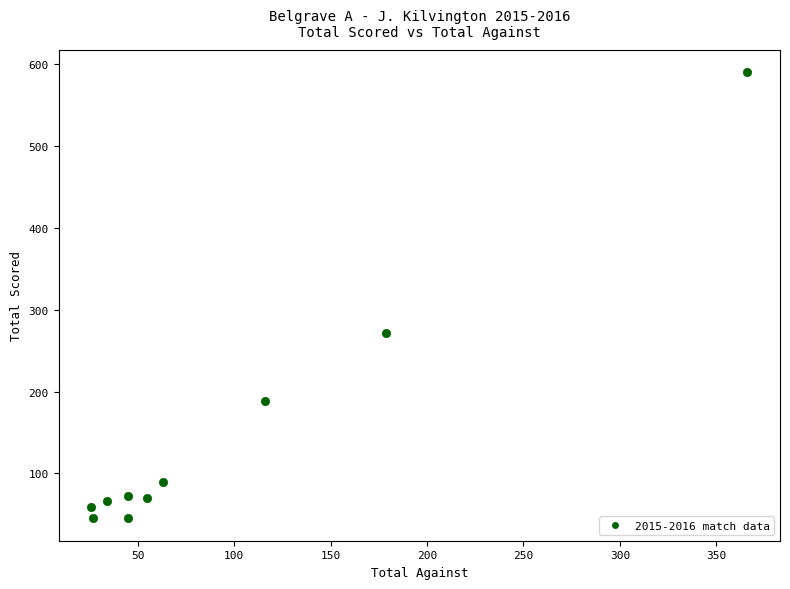

What is the range of X values (max minus min)?

340